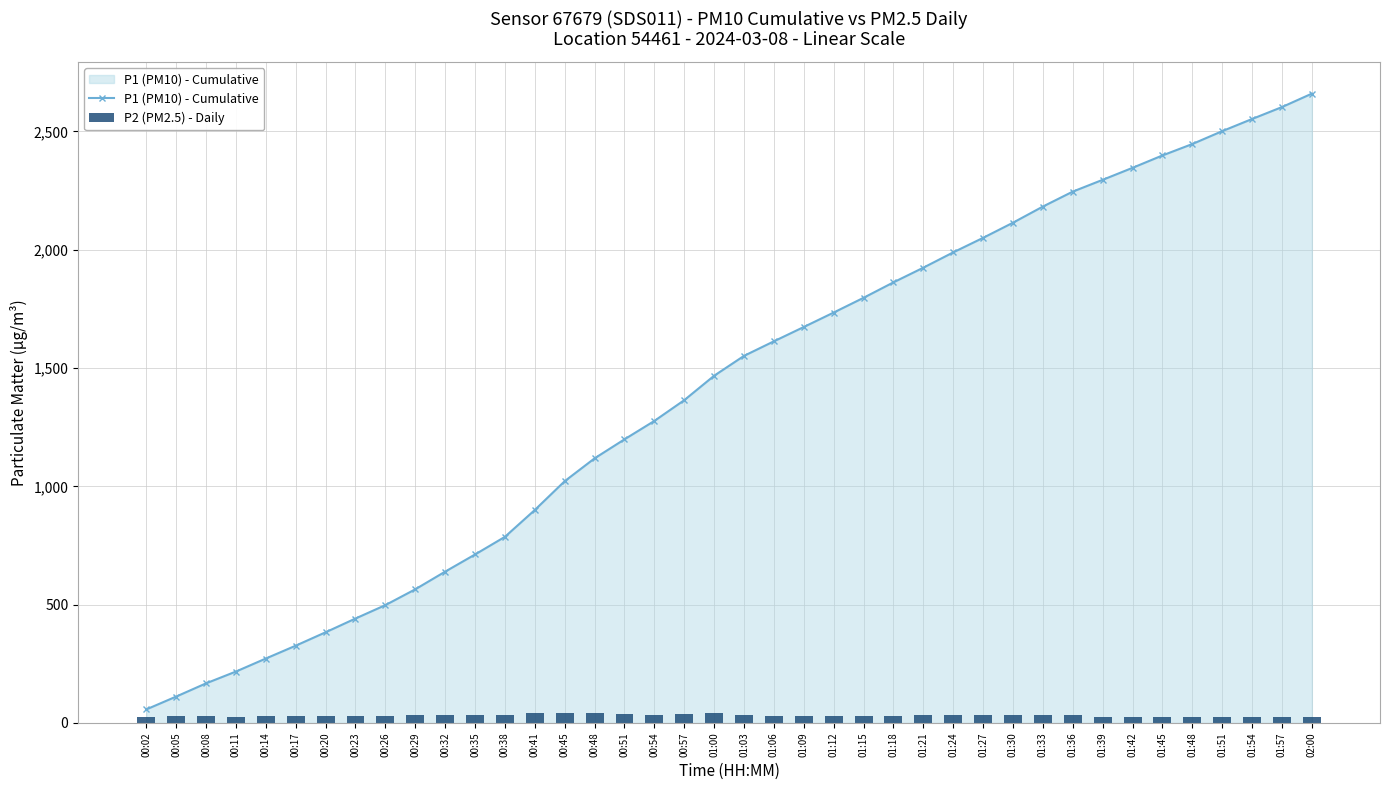

Reading left to right, what are all the values shown in this chart?

P1 (PM10) - Cumulative: 00:02=57.3	00:05=111.6	00:08=167.5	00:11=217.4	00:14=272.4	00:17=326.7	00:20=383.3	00:23=441.5	00:26=498.1	00:29=564.9	00:32=639.6	00:35=712.1	00:38=786.7	00:41=900.2	00:45=1021.9	00:48=1118.4	00:51=1198.7	00:54=1276.5	00:57=1364.3	01:00=1467.5	01:03=1551.5	01:06=1613.0	01:09=1673.5	01:12=1734.6	01:15=1796.9	01:18=1862.2	01:21=1924.2	01:24=1988.9	01:27=2050.3	01:30=2114.3	01:33=2182.5	01:36=2245.7	01:39=2295.5	01:42=2346.2	01:45=2398.5	01:48=2446.8	01:51=2501.2	01:54=2552.6	01:57=2603.0	02:00=2659.8
P2 (PM2.5) - Daily: 00:02=27.0	00:05=28.7	00:08=28.4	00:11=26.6	00:14=29.0	00:17=29.6	00:20=29.9	00:23=29.3	00:26=28.6	00:29=33.1	00:32=35.2	00:35=34.5	00:38=32.9	00:41=42.8	00:45=42.7	00:48=40.4	00:51=37.6	00:54=35.8	00:57=36.8	01:00=41.0	01:03=35.5	01:06=30.2	01:09=30.2	01:12=30.6	01:15=30.9	01:18=31.3	01:21=32.0	01:24=31.7	01:27=32.1	01:30=32.6	01:33=33.9	01:36=31.7	01:39=25.9	01:42=25.3	01:45=25.4	01:48=26.4	01:51=26.8	01:54=26.3	01:57=25.5	02:00=26.4